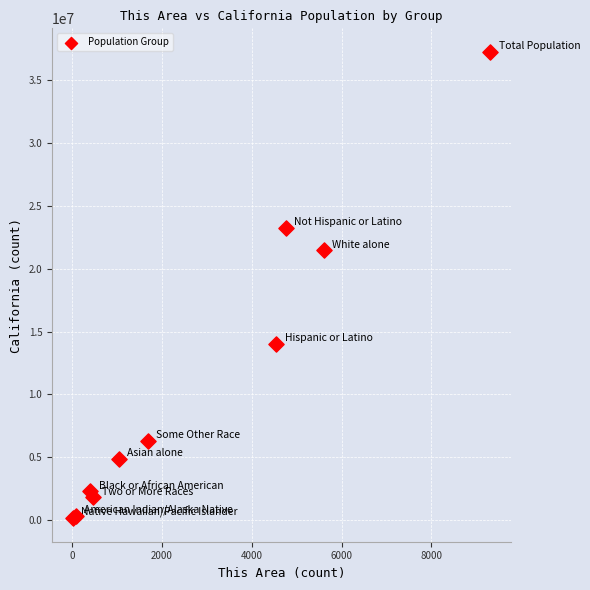

What Y value in the scatter plot is closest to 18699171?

21453934